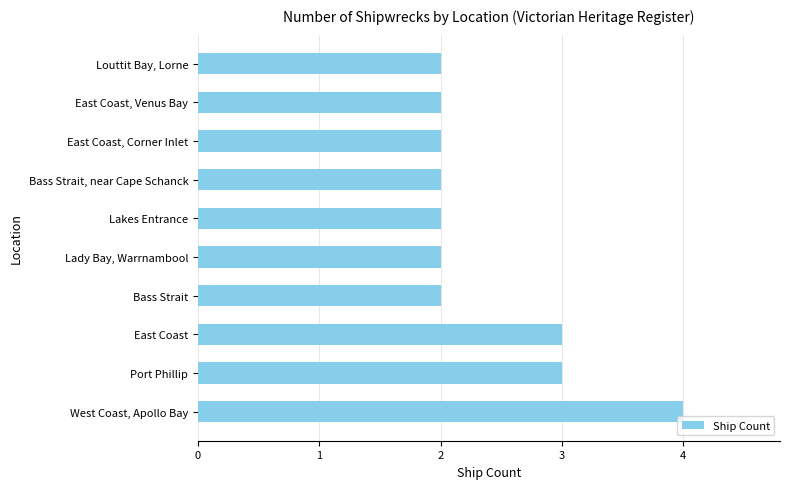

What is the greatest value displayed?

4